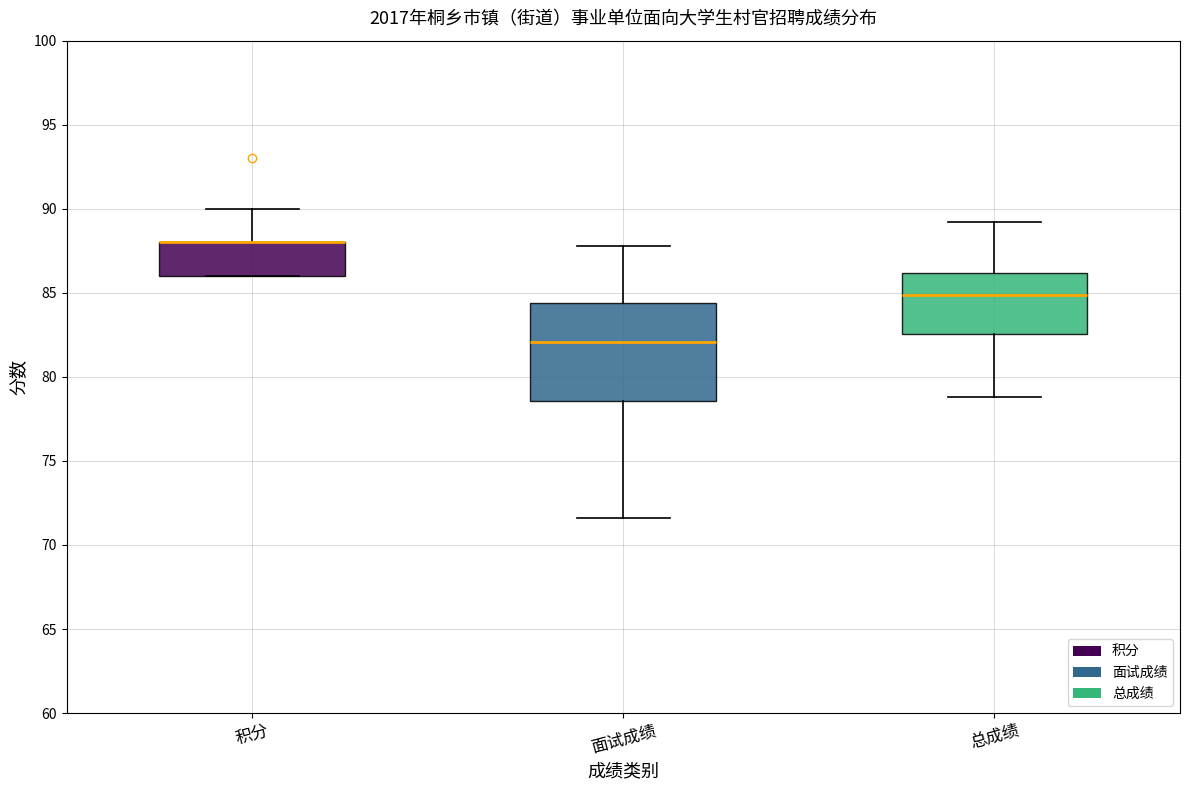

Reading left to right, transcribe this box plot: for each box, give where its median line is, the range the box spans, and where its two whiskers end, as read against the y-axis. The values are not printed on the chart, so give them approximately, as read against the axis.

积分: median 88.0 (drawn on the box's upper edge), box 86.0 to 88.0, whiskers 86.0 to 90.0
面试成绩: median 82.0, box 78.5 to 84.5, whiskers 71.5 to 88.0
总成绩: median 85.0, box 82.5 to 86.0, whiskers 79.0 to 89.0